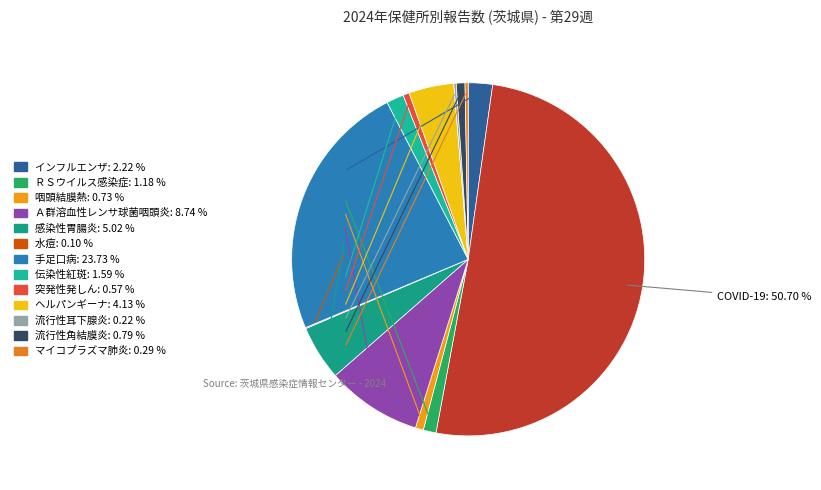

Which slice represents more than half of the pie?

COVID-19